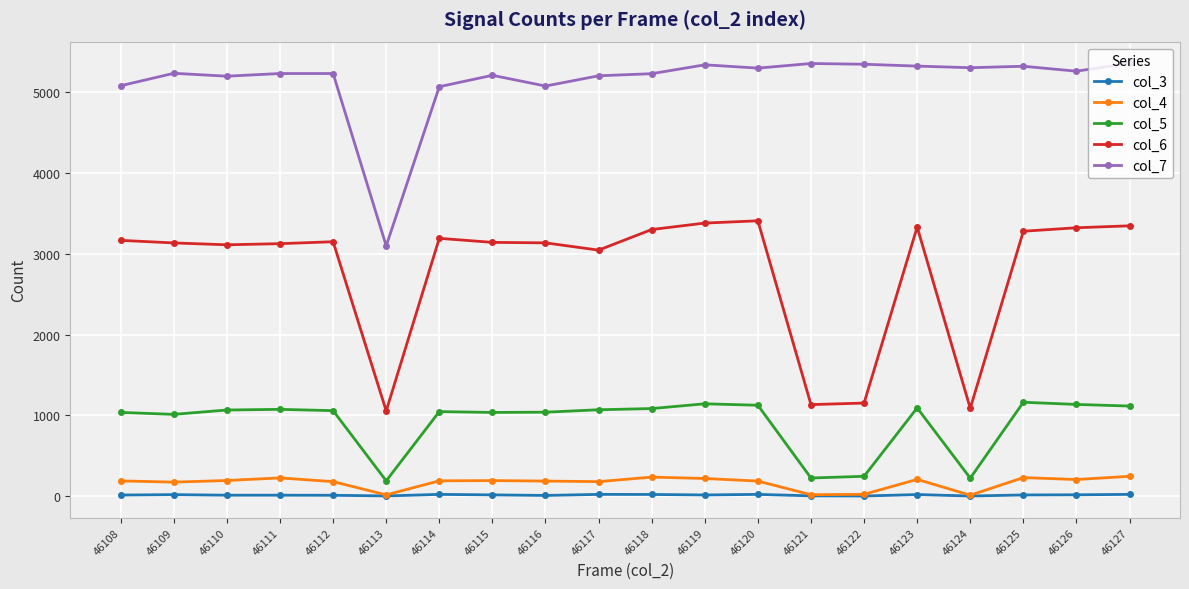

True or false: col_6 and col_5 cross at least once.

False